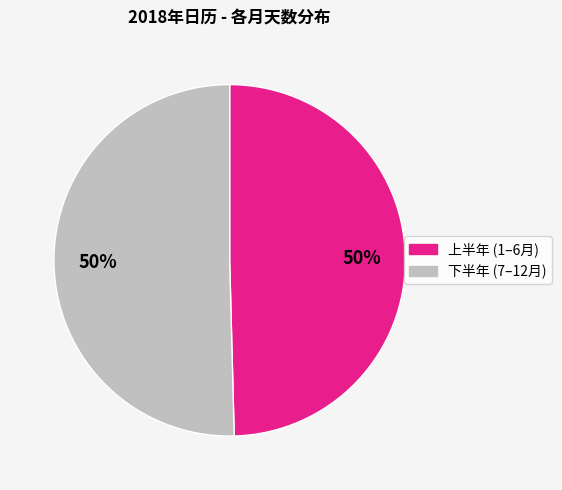

To the nearest percent, what is the average slice percentage?

50%